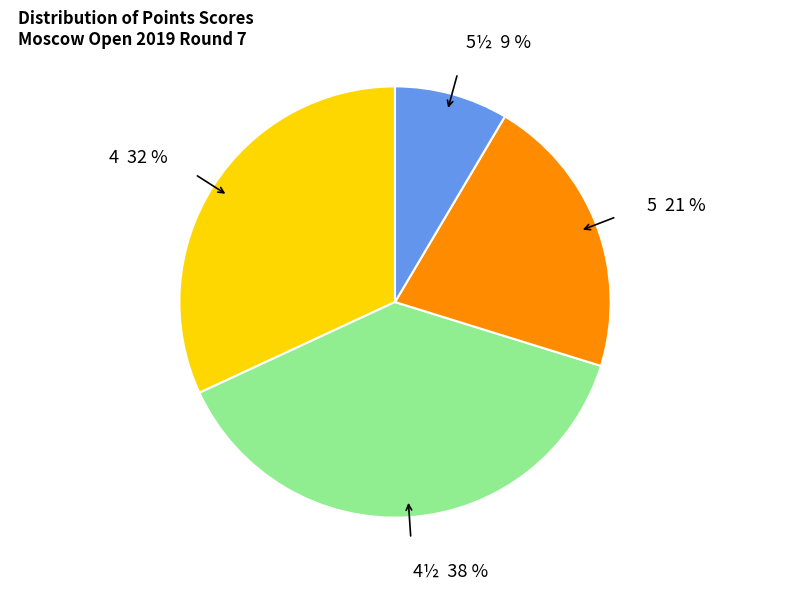

To the nearest percent, what is the average slice percentage?

25%